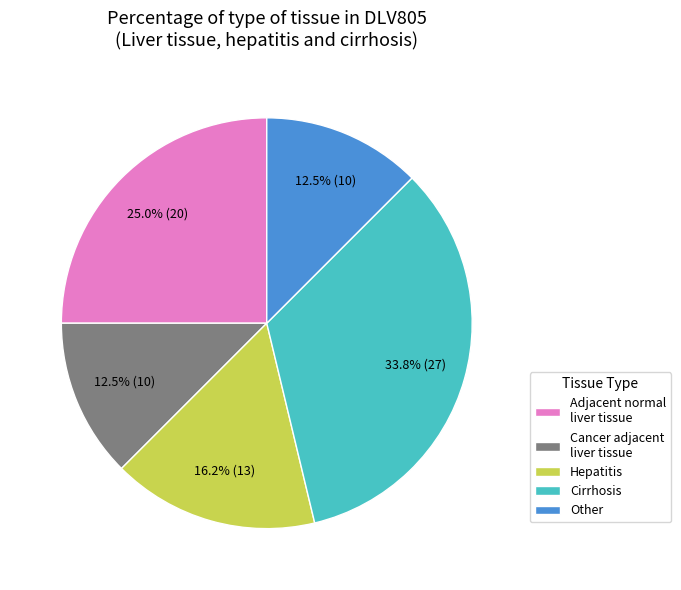

Which slice is the largest?

Cirrhosis